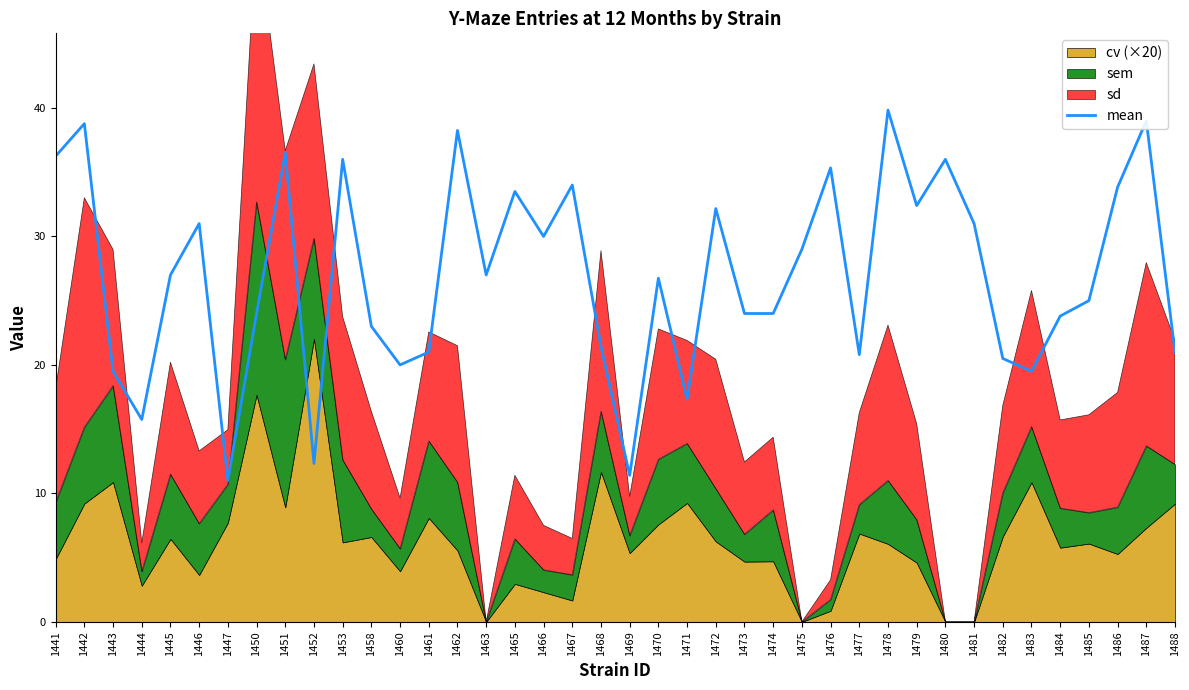

Does the chart display data point markers on the line(s)?

No